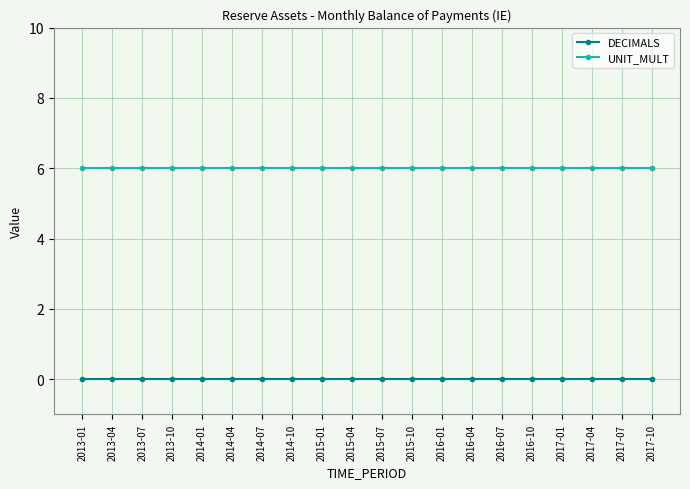

What are all the series names shown in the legend?

DECIMALS, UNIT_MULT